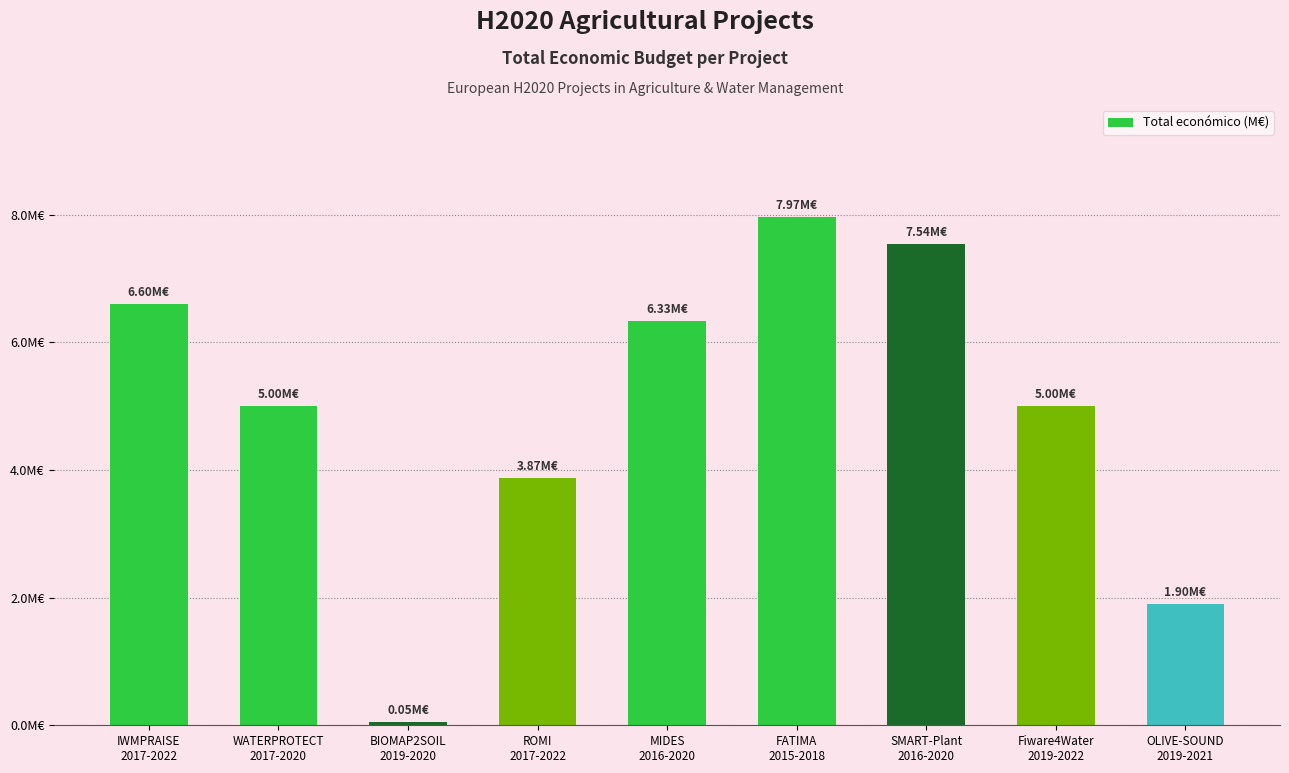

Does the chart contain any negative values?

No